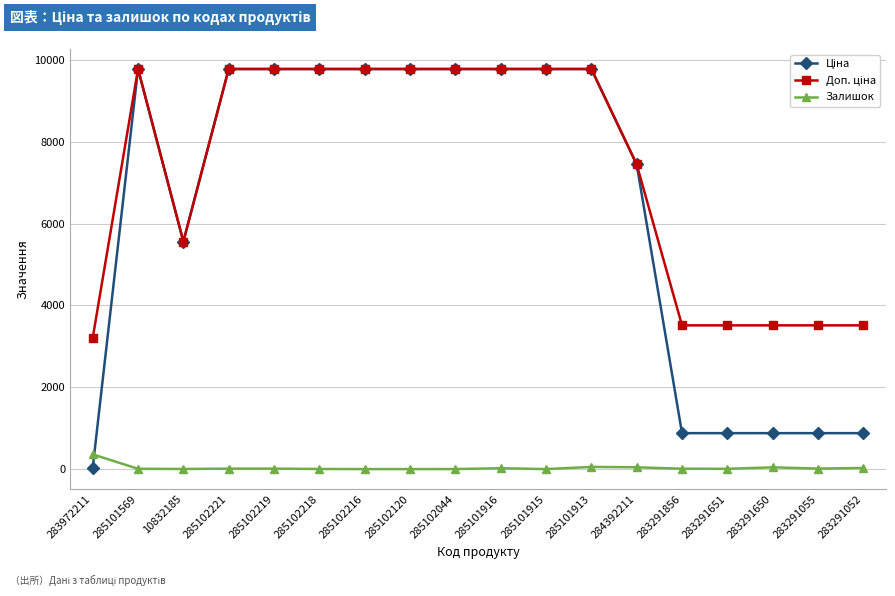

What is the approximate value of Залишок at 285102218?

3.0